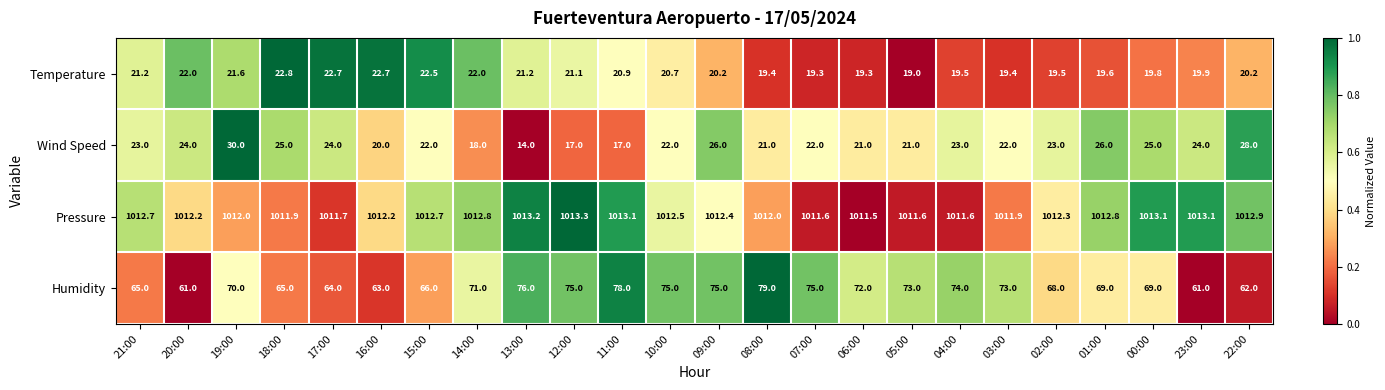

At how many categories does at least one series exceed 861?

24